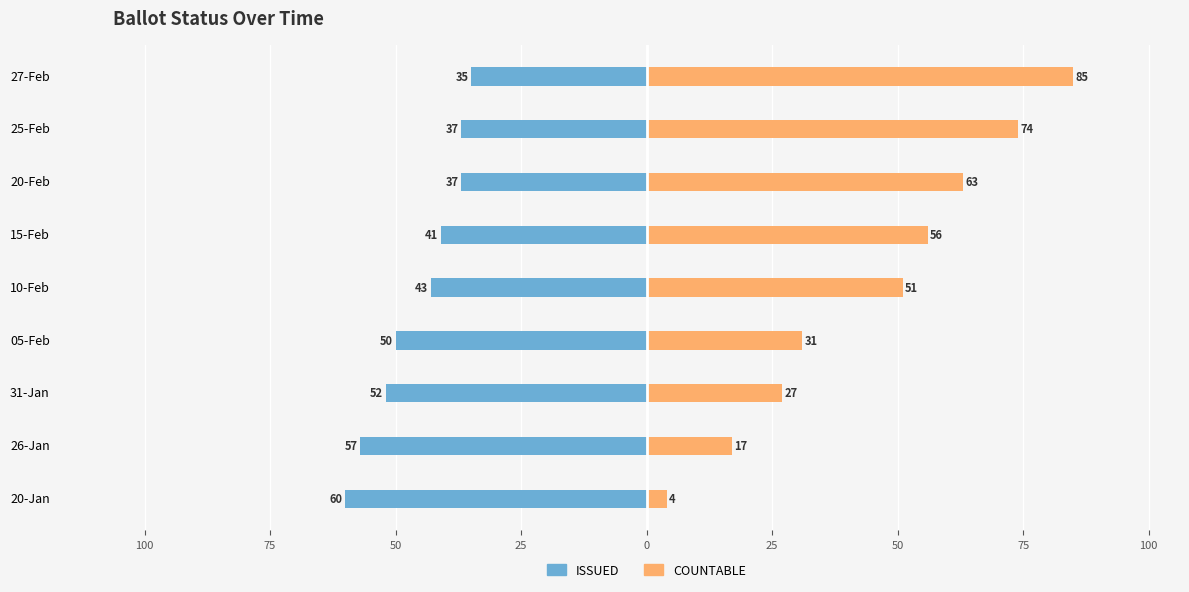

The value of ISSUED at 27-Feb is -58. True or false?

False